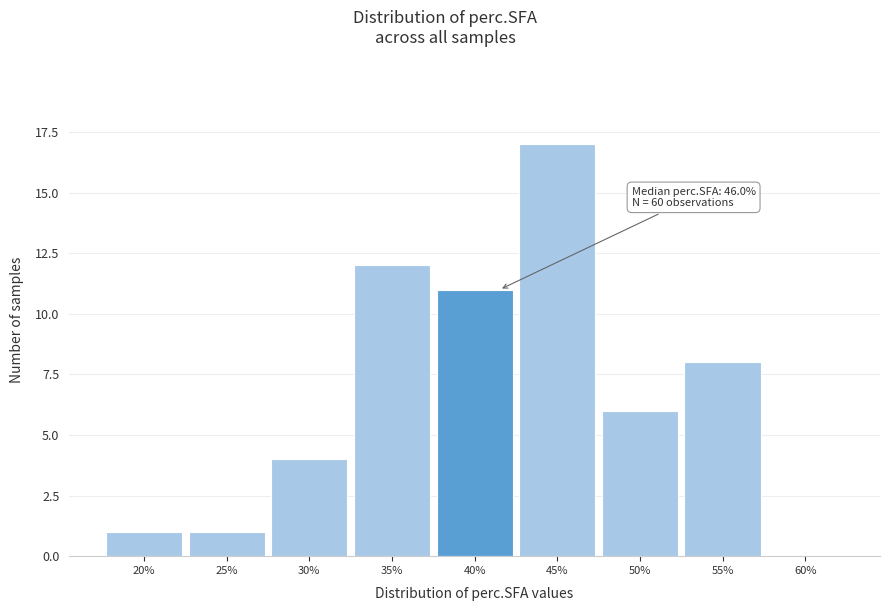

Reading left to right, list all the values displayed in this chart.

20%=1	25%=1	30%=4	35%=12	40%=11	45%=17	50%=6	55%=8	60%=0